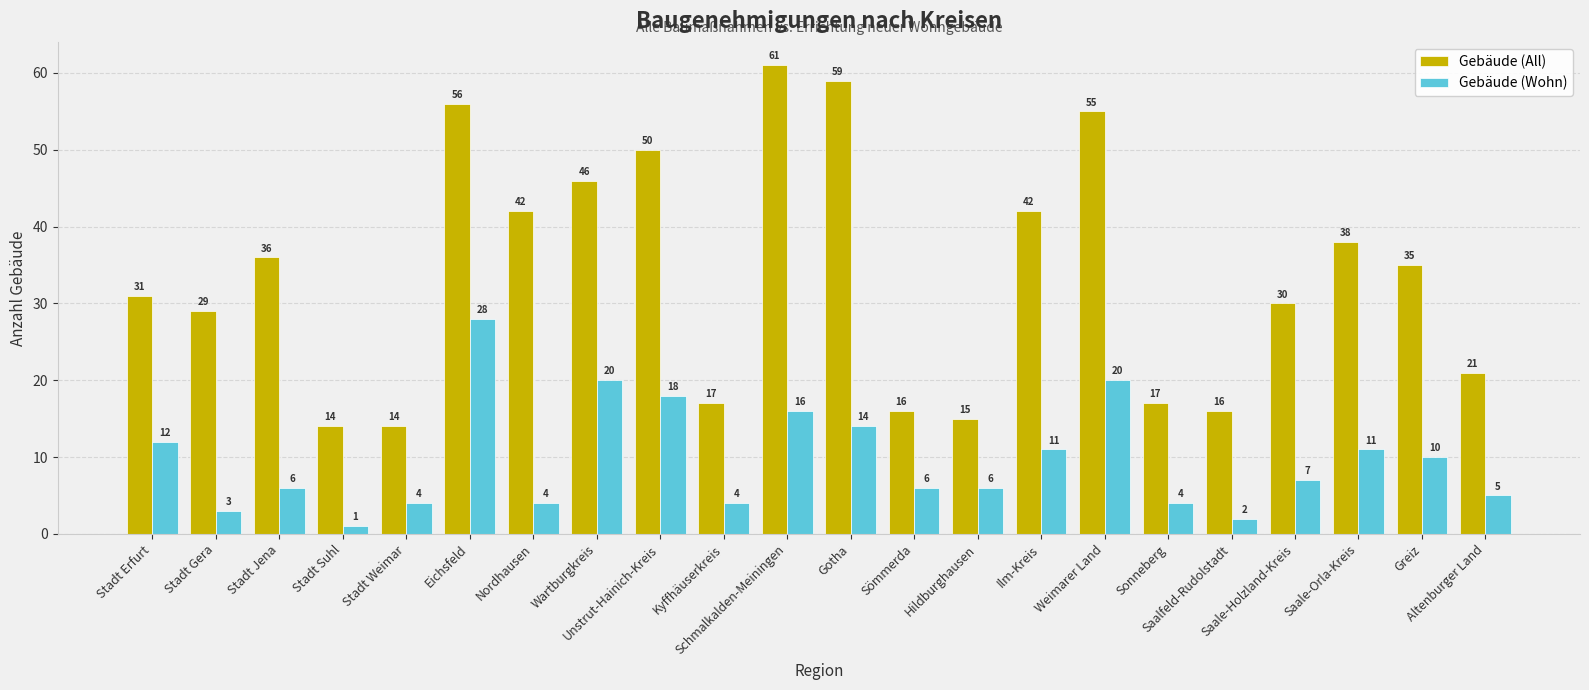

What are all the series names shown in the legend?

Gebäude (All), Gebäude (Wohn)